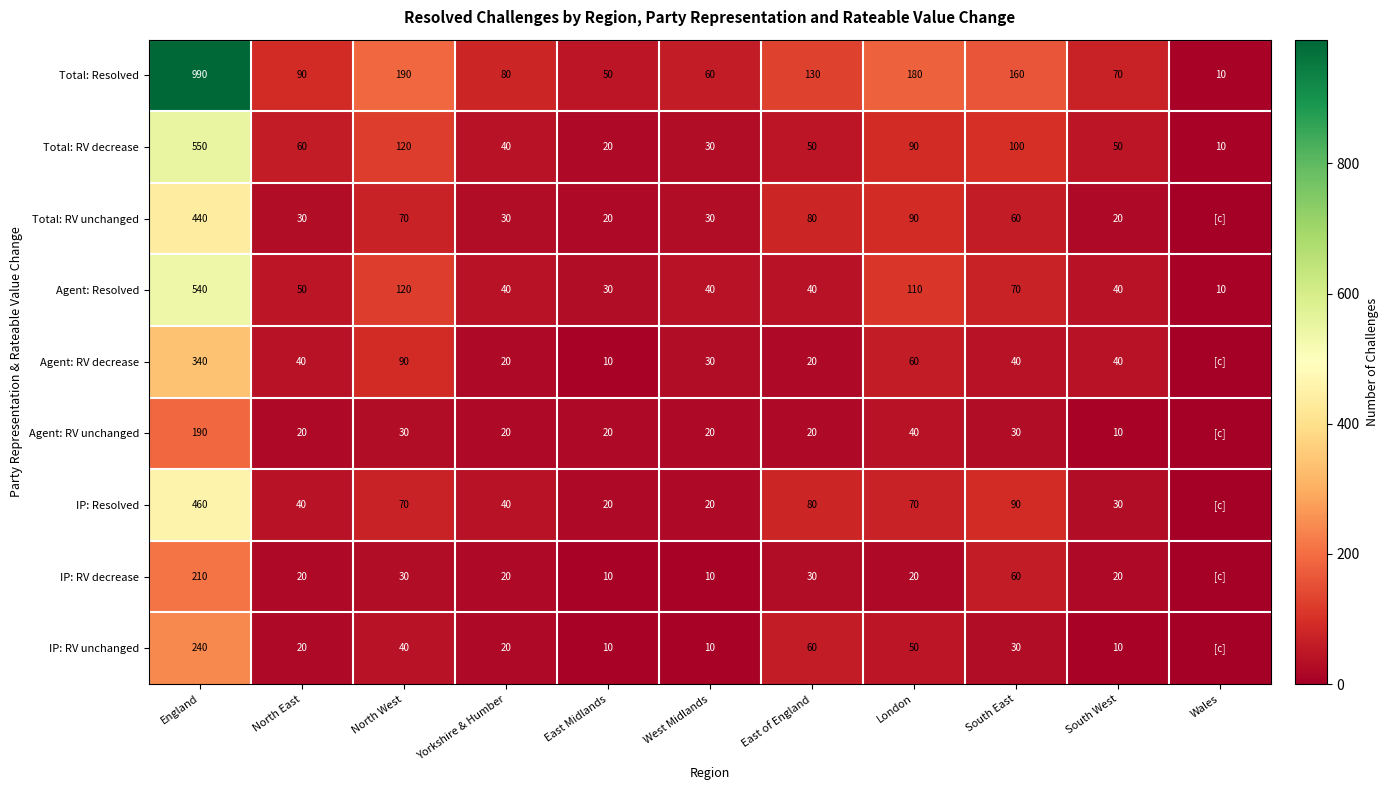

The value of IP: RV decrease at North East is 20. True or false?

True